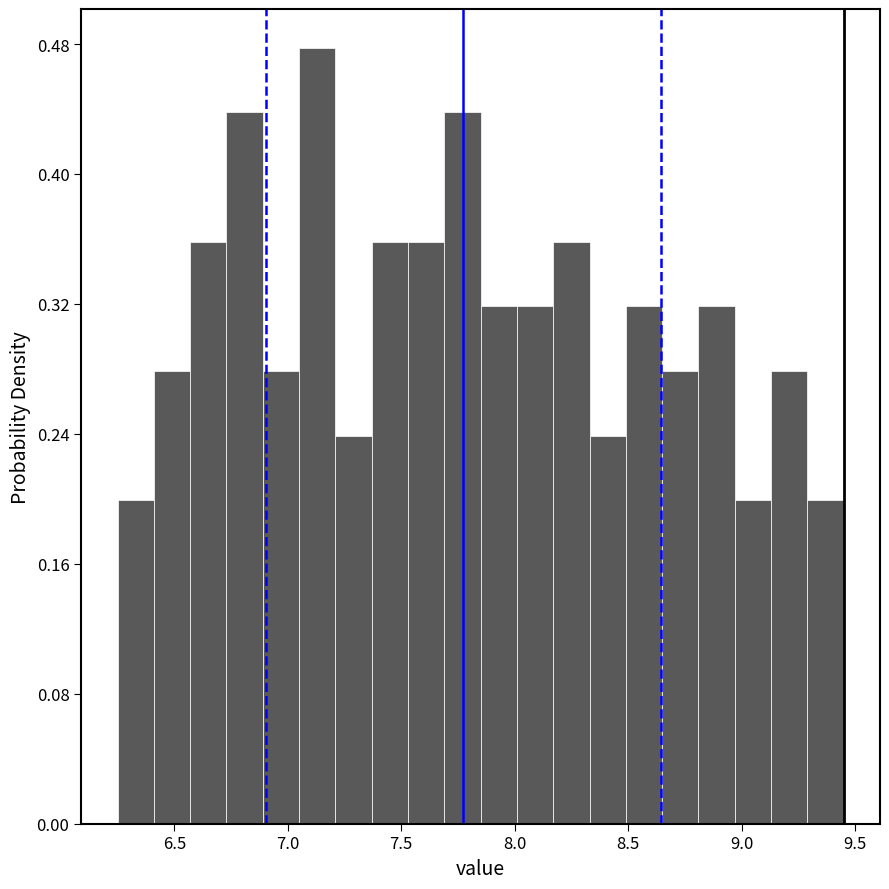

Around what value on the x-axis is the tallest bar? Give the approximate position of its centre, as read against the axis.

7.15